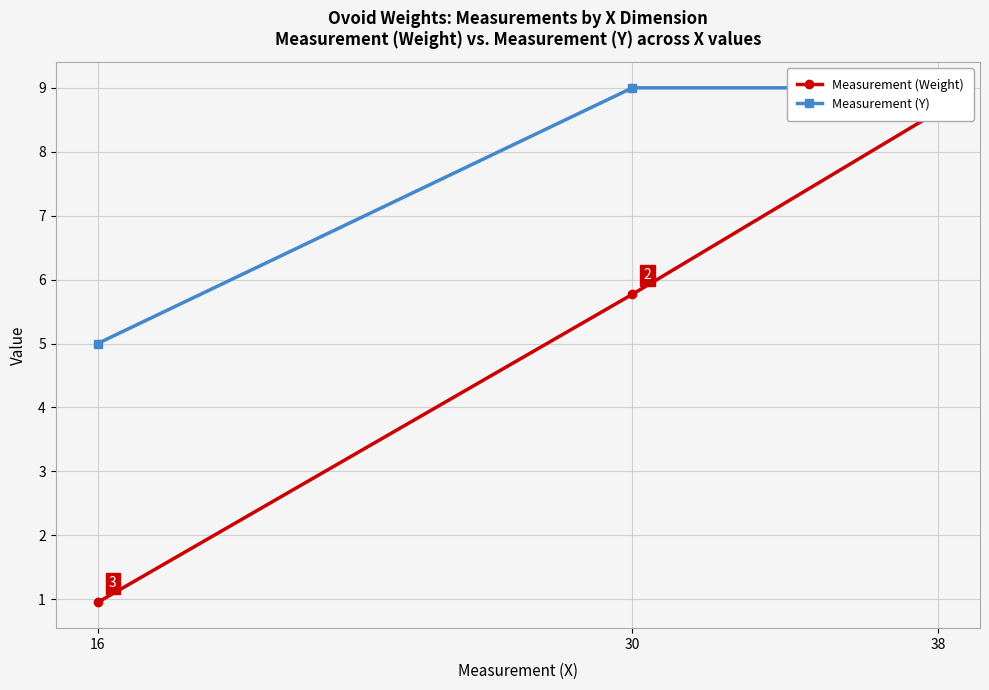

Rank the series by their maximum value, from lowest to highest.

Measurement (Weight), Measurement (Y)